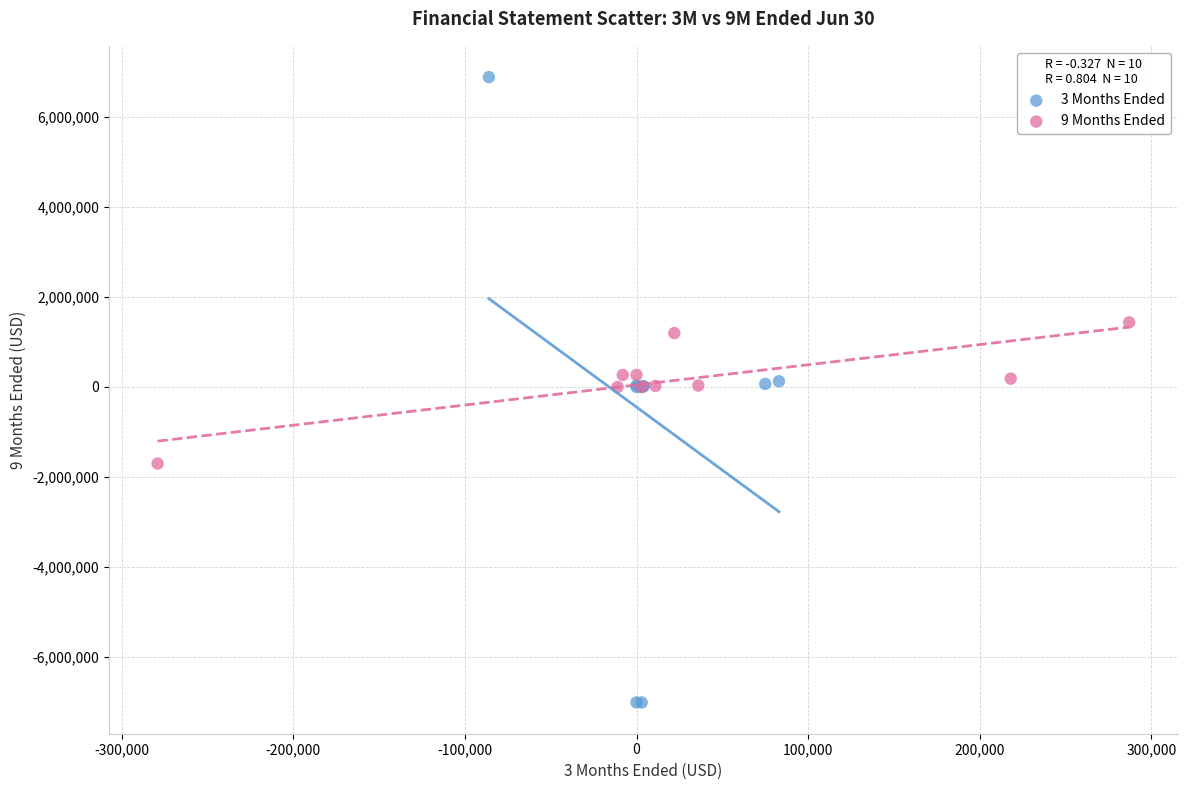

Which series has the largest Y range (max minus min)?

3 Months Ended